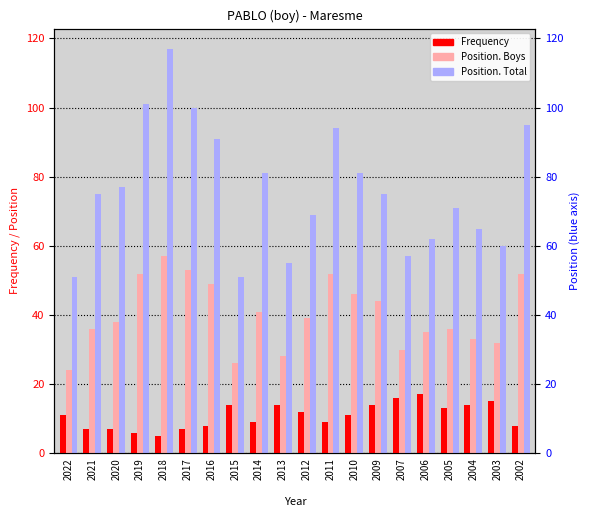

Reading left to right, extract all data points from this chart.

Frequency: 2022=11	2021=7	2020=7	2019=6	2018=5	2017=7	2016=8	2015=14	2014=9	2013=14	2012=12	2011=9	2010=11	2009=14	2007=16	2006=17	2005=13	2004=14	2003=15	2002=8
Position. Boys: 2022=24	2021=36	2020=38	2019=52	2018=57	2017=53	2016=49	2015=26	2014=41	2013=28	2012=39	2011=52	2010=46	2009=44	2007=30	2006=35	2005=36	2004=33	2003=32	2002=52
Position. Total: 2022=51	2021=75	2020=77	2019=101	2018=117	2017=100	2016=91	2015=51	2014=81	2013=55	2012=69	2011=94	2010=81	2009=75	2007=57	2006=62	2005=71	2004=65	2003=60	2002=95